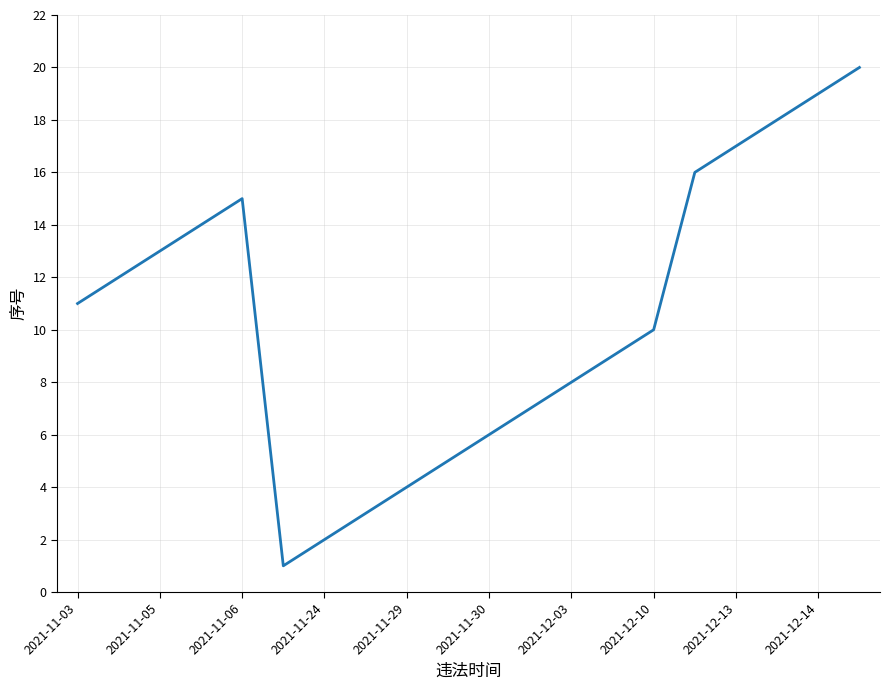

What is the greatest value displayed?

20